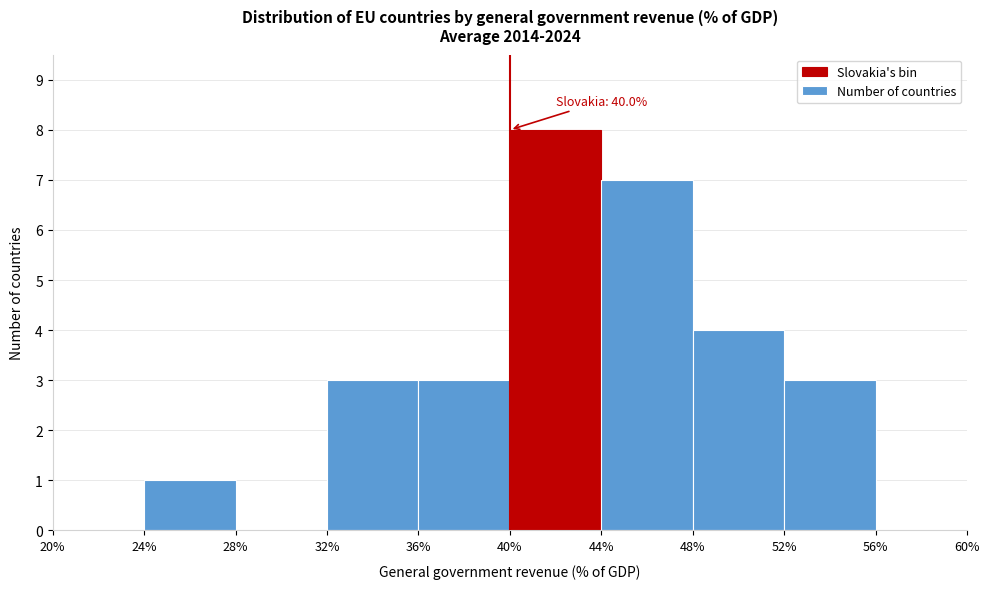

Which range on the x-axis has the tallest bar?

40% to 44%